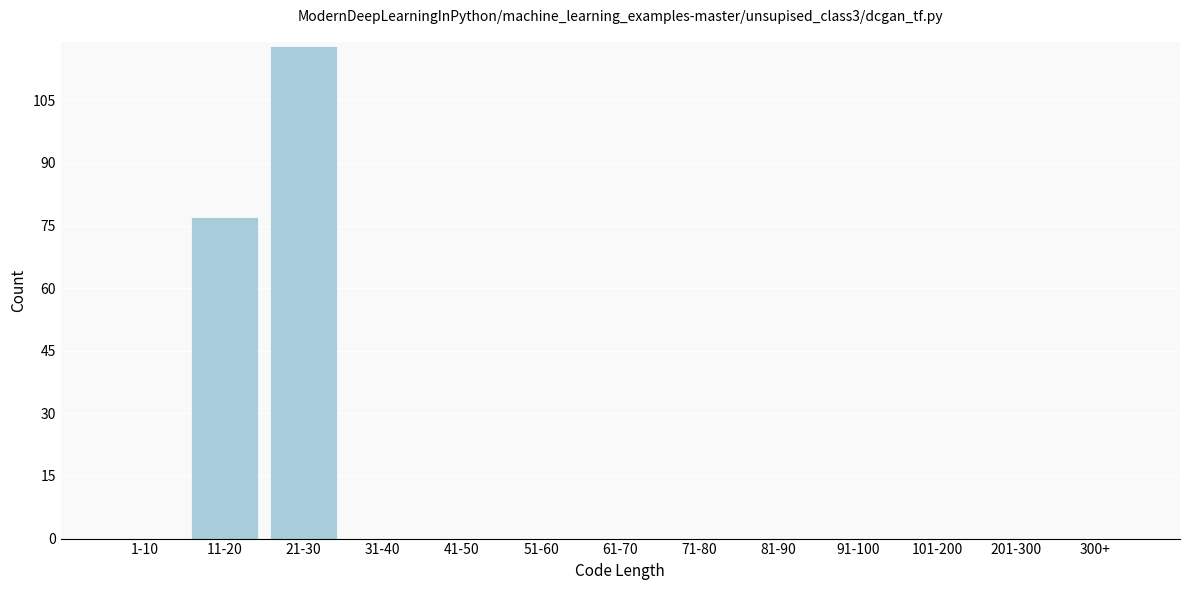

Reading right to left, what are all the values shown in this chart?

300+=0	201-300=0	101-200=0	91-100=0	81-90=0	71-80=0	61-70=0	51-60=0	41-50=0	31-40=0	21-30=118	11-20=77	1-10=0